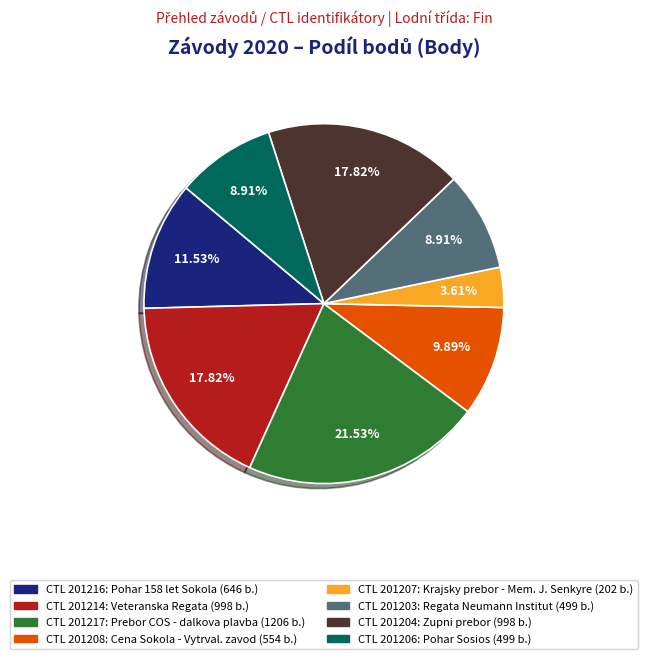

Does any single category account for the majority?

No